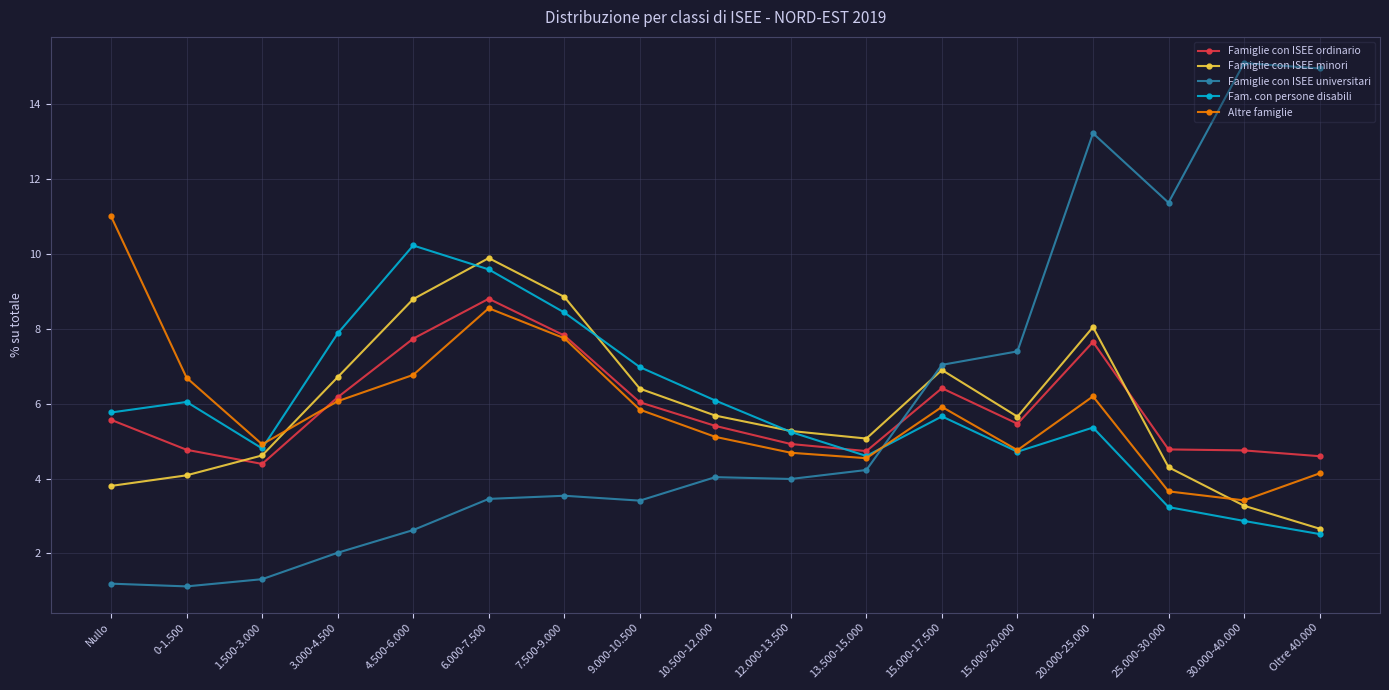

How many values in the Famiglie con ISEE minori series are below 5?

6